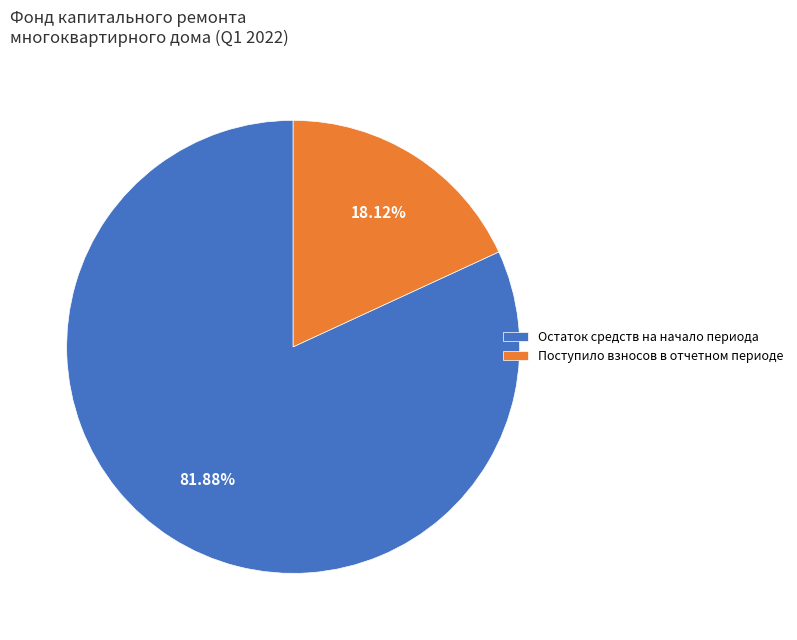

Which has a higher value, Остаток средств на начало периода or Поступило взносов в отчетном периоде?

Остаток средств на начало периода